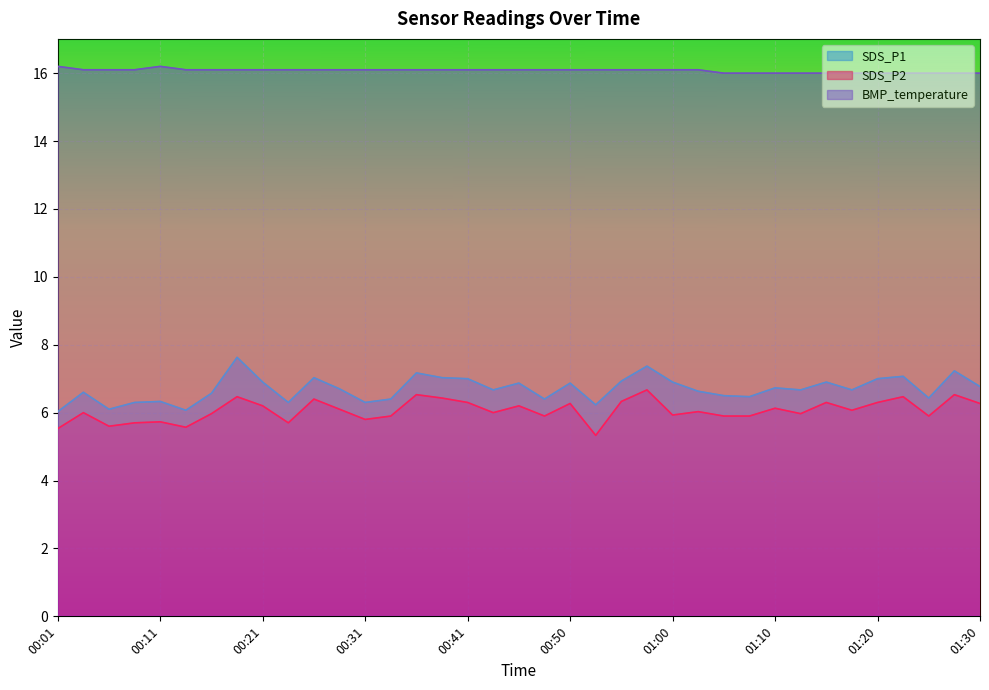

Rank the series at 01:08 from highest to lowest value.

BMP_temperature, SDS_P1, SDS_P2